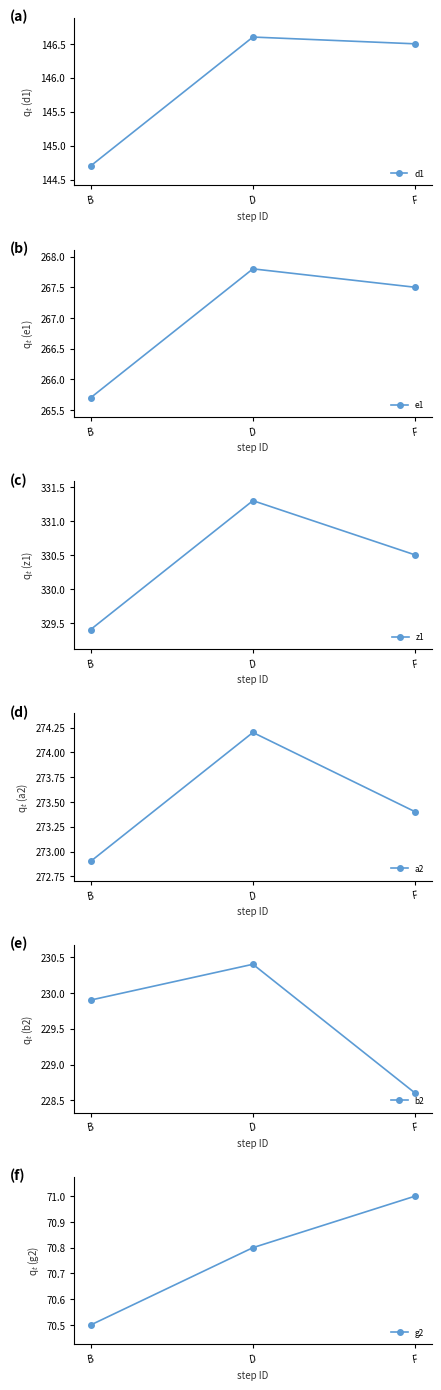

Rank the series at B from highest to lowest value.

z1, a2, e1, b2, d1, g2